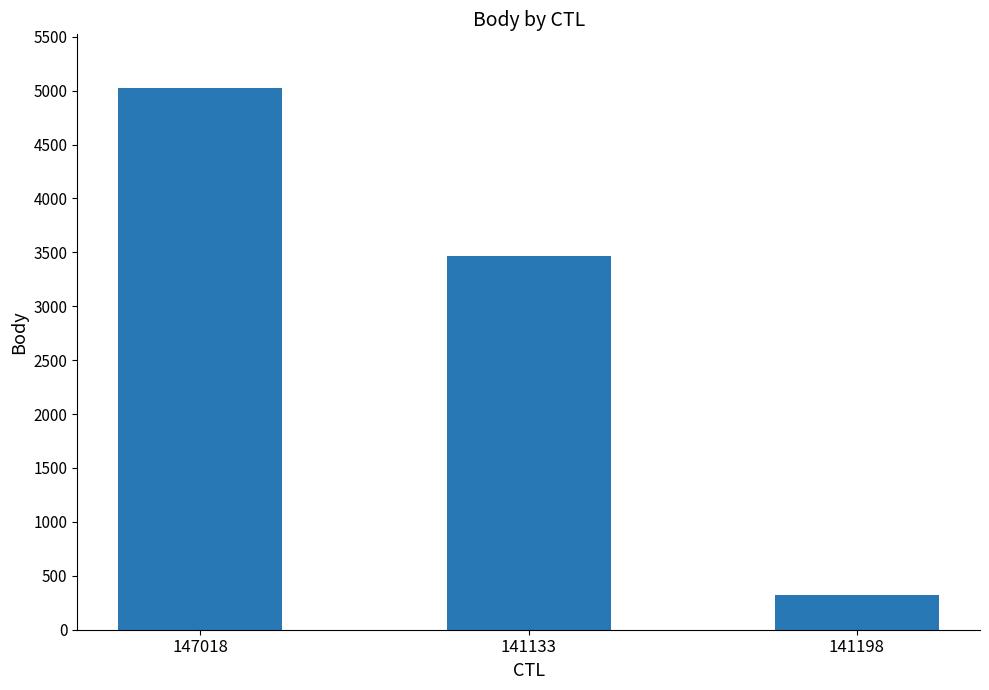

What is the difference between the values at 141198 and 141133?

3146